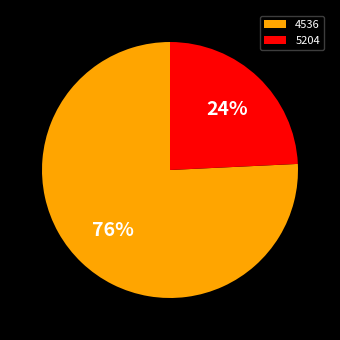

Is it true that 4536 is 76% of the pie?

True